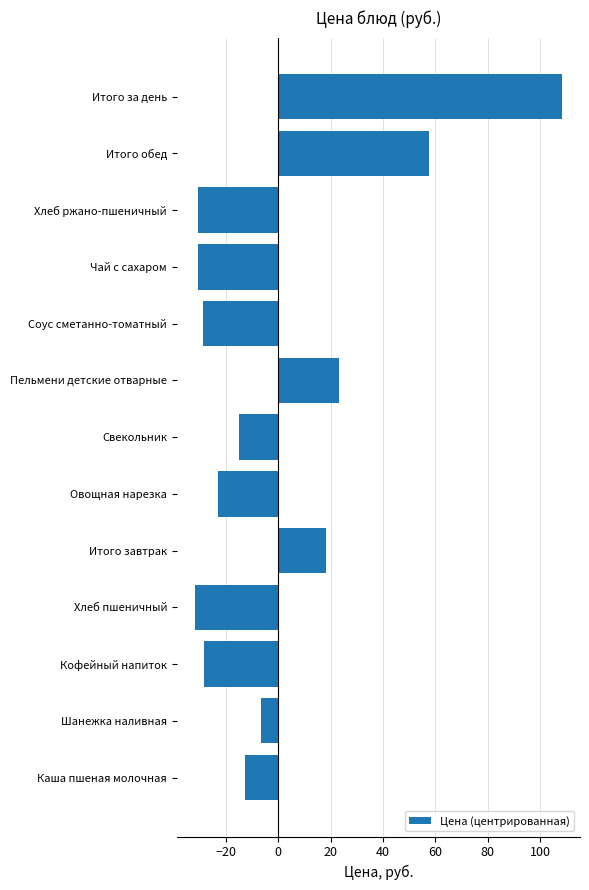

What is the difference between the second highest and second lowest values?

88.2